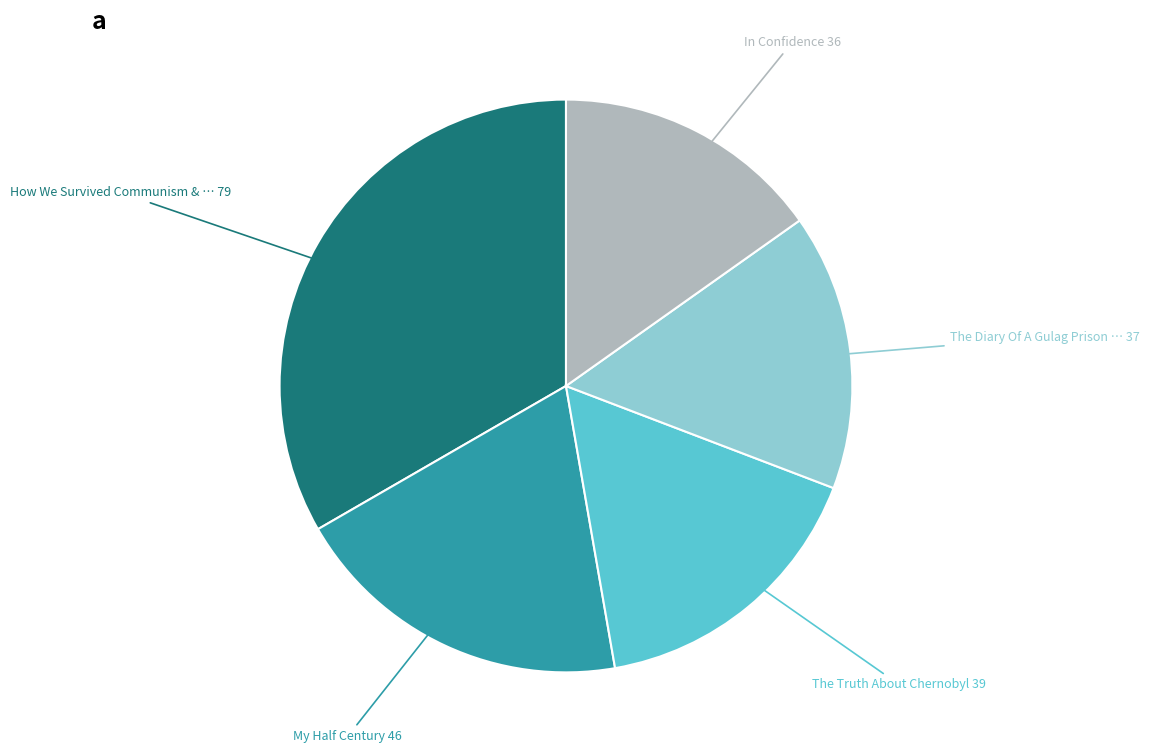

Is there a majority slice in this chart?

No